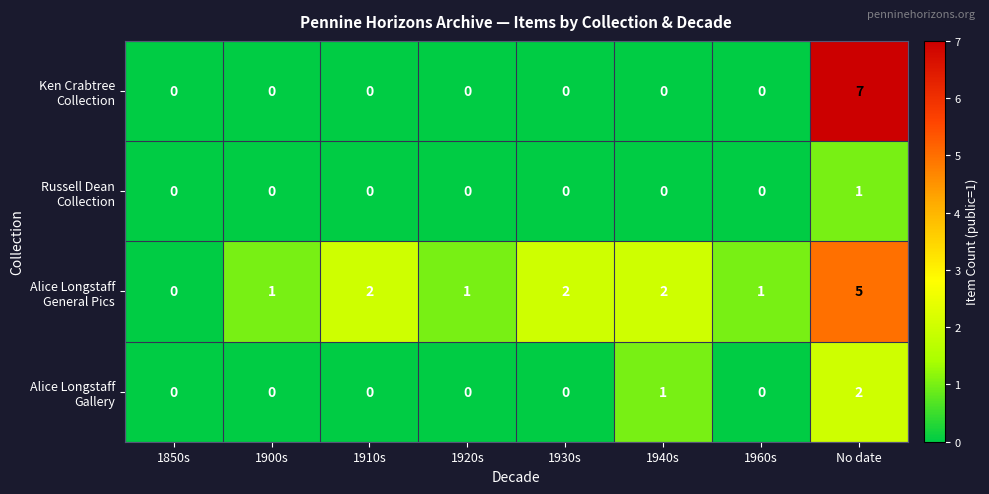

What is the greatest value displayed?

7